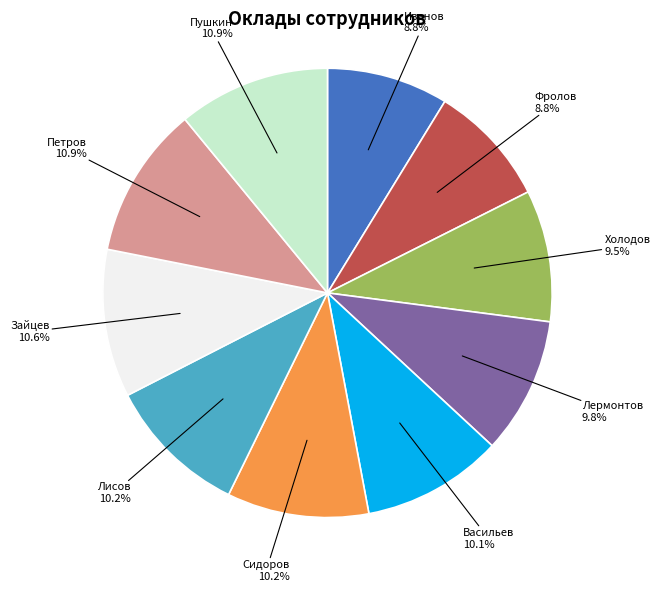

Is there a majority slice in this chart?

No